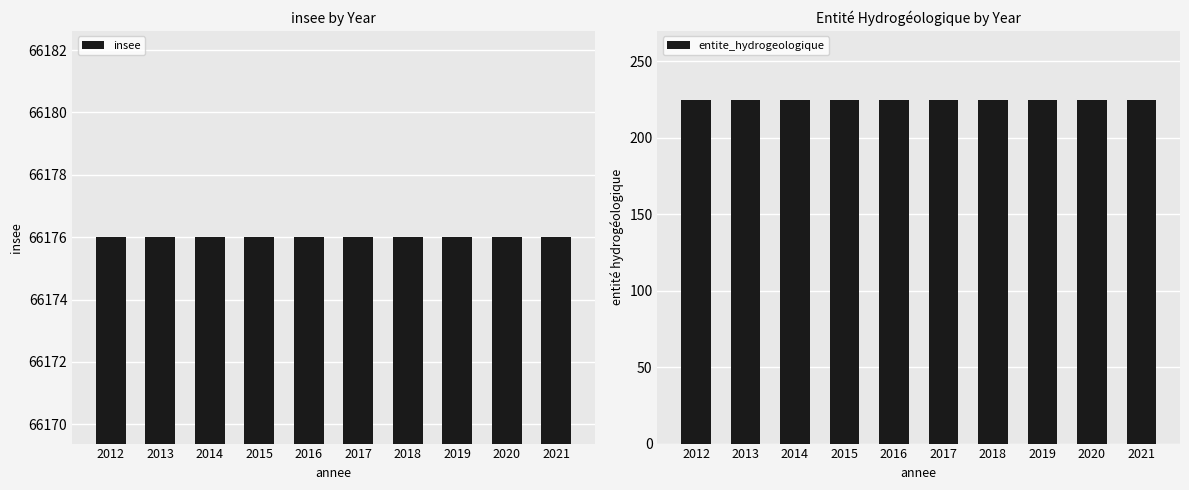

What is the sum of the entite_hydrogeologique values at 2021 and 2013?

450